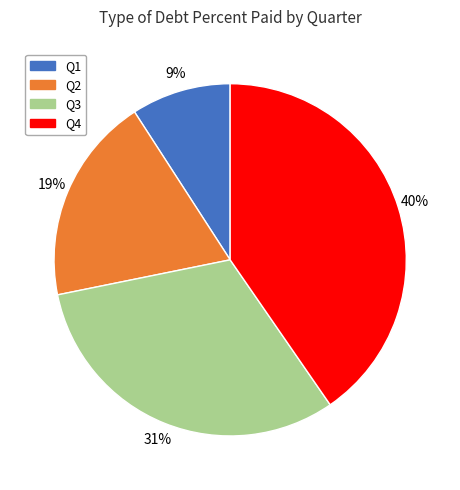

To the nearest percent, what is the average slice percentage?

25%